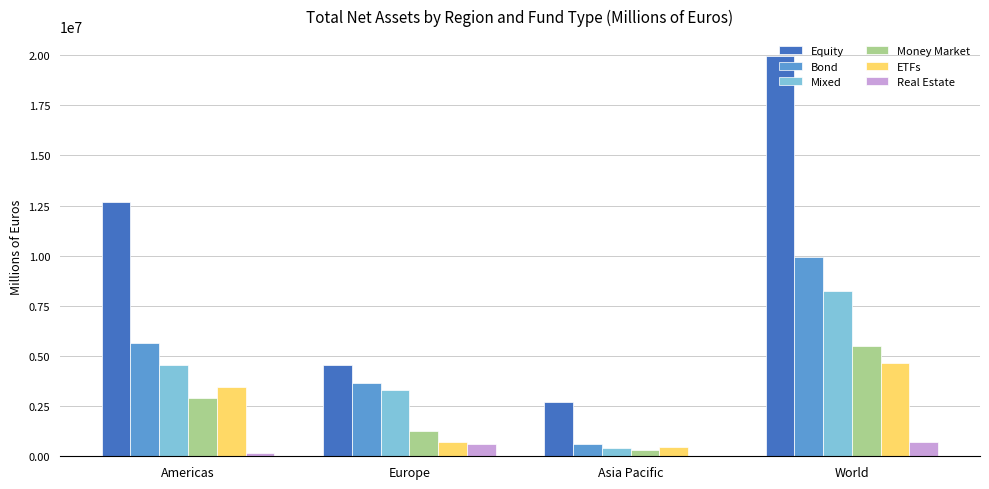

What is the total value across all series at Asia Pacific?

4477375